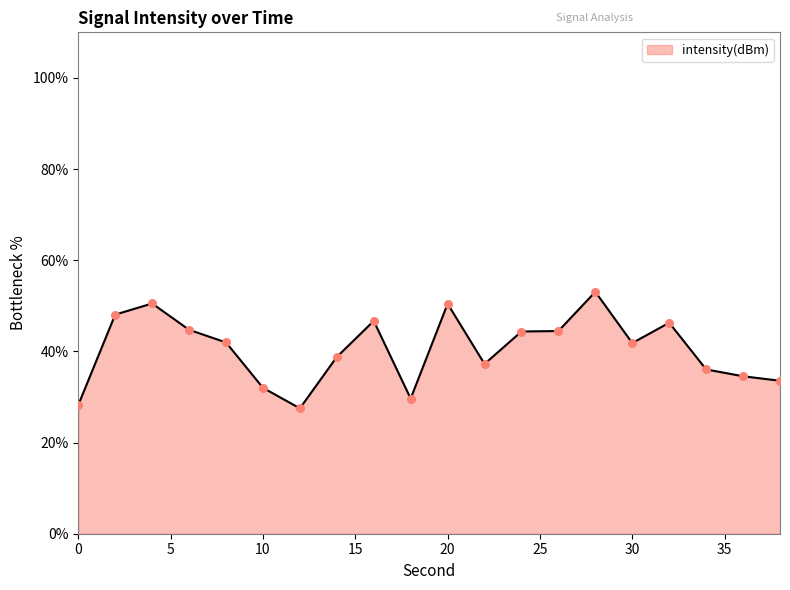

What is the difference between the maximum and minimum values?

25.6